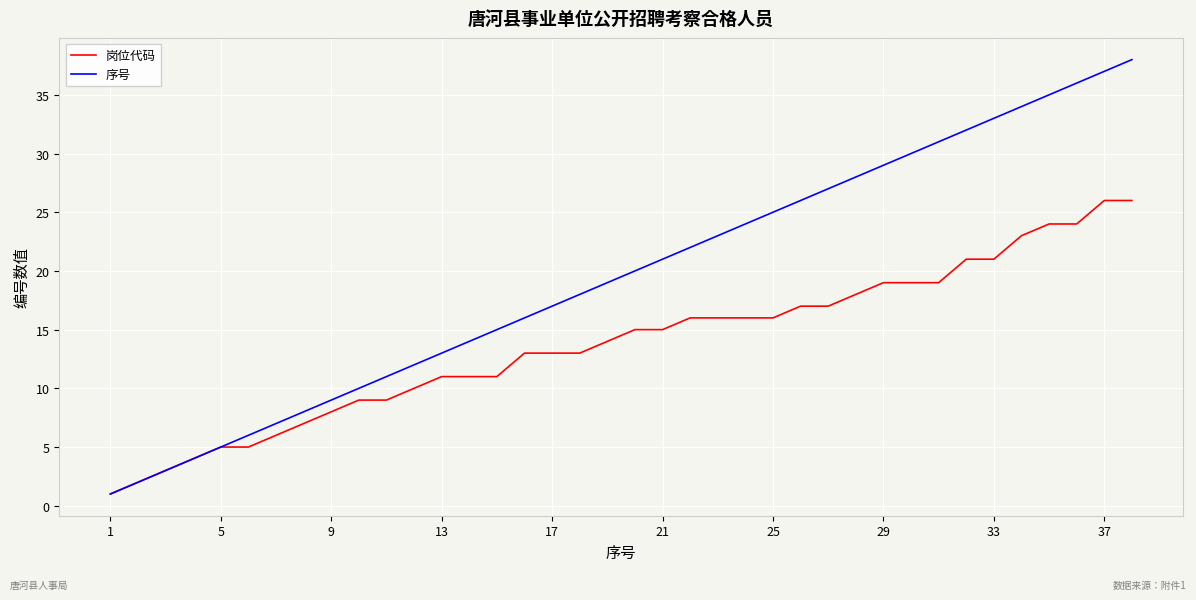

Rank the series by their average value, from highest to lowest.

序号, 岗位代码